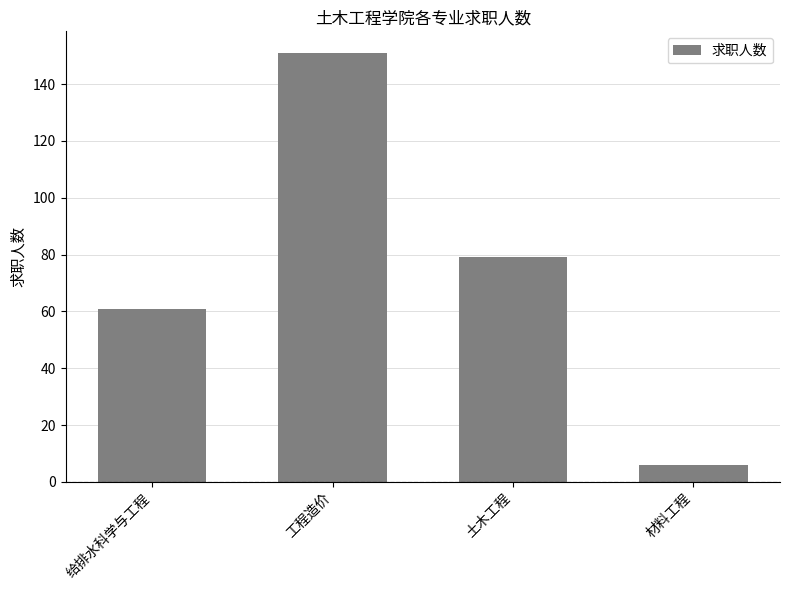

What is the label of the 3rd bar from the right?

工程造价